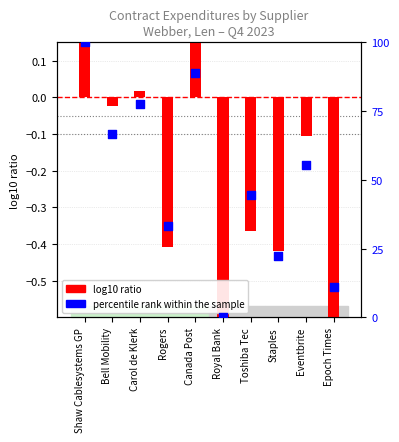

Between Bell Mobility and Epoch Times, which is larger?

Bell Mobility